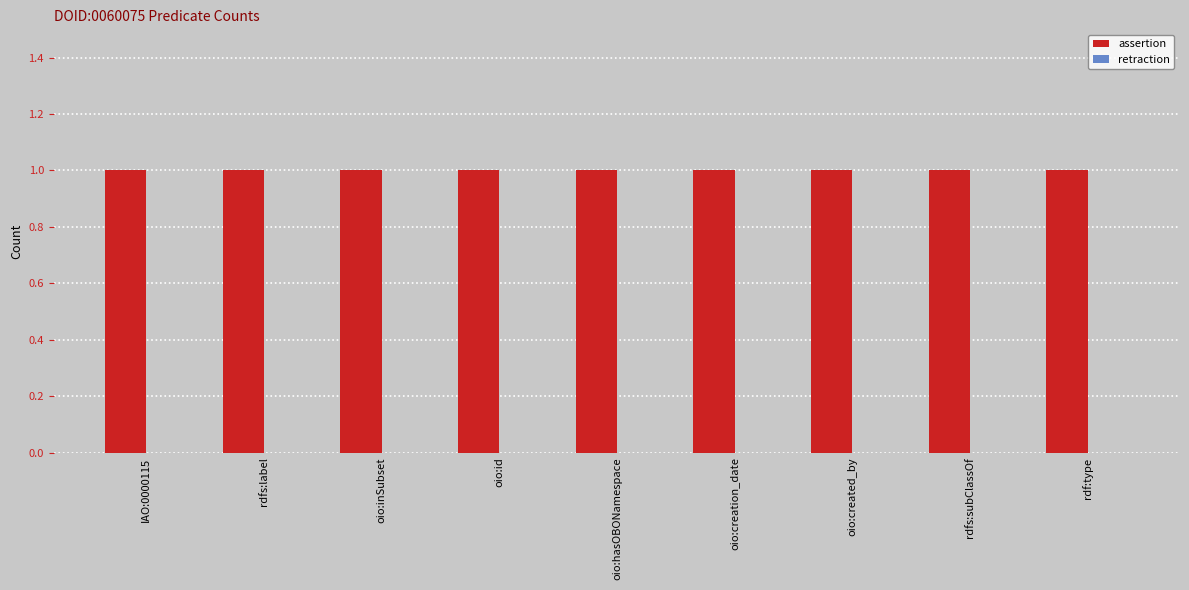

Where is retraction nearest to the value 0?

IAO:0000115